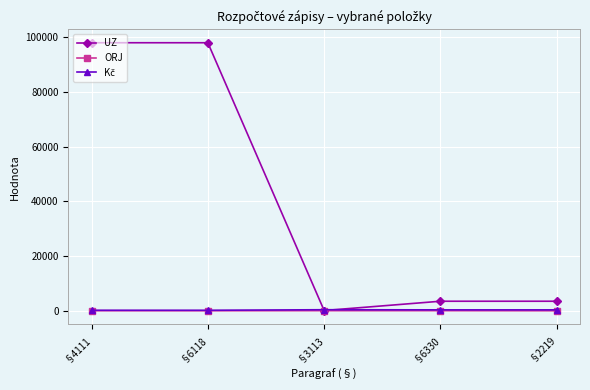

How many interior local valleys does the UZ series have?

1